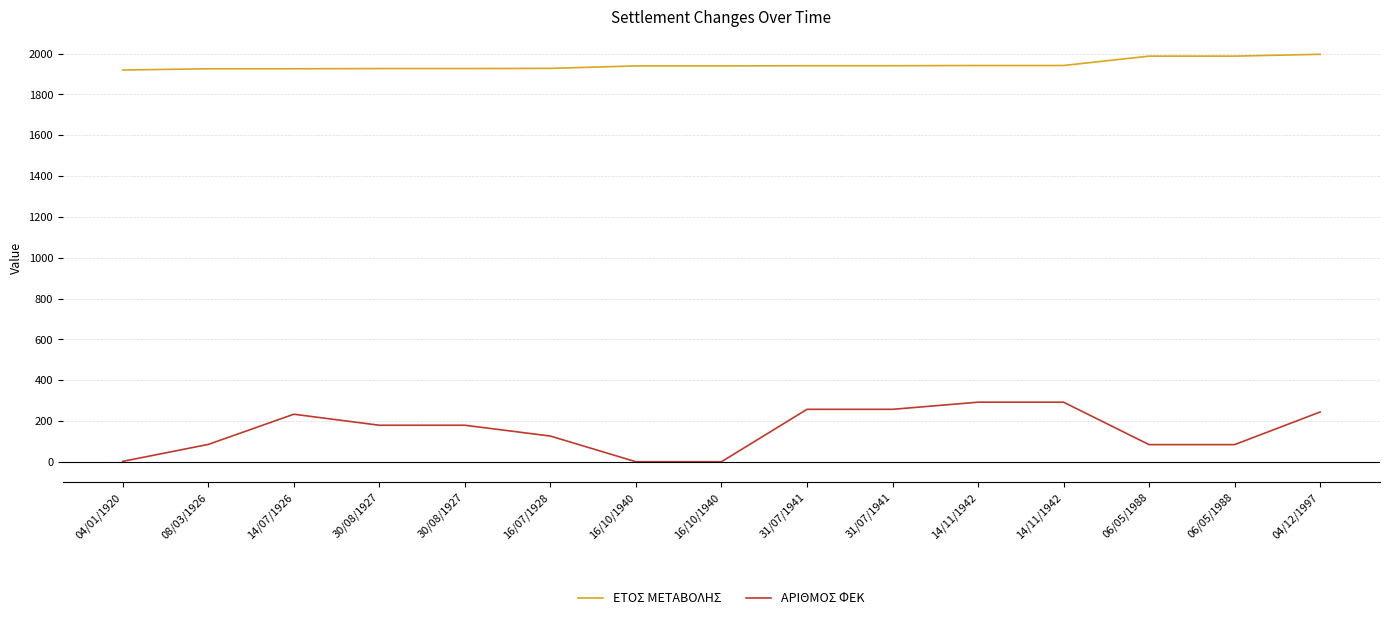

List the series in order of their overall mean, highest first.

ΕΤΟΣ ΜΕΤΑΒΟΛΗΣ, ΑΡΙΘΜΟΣ ΦΕΚ